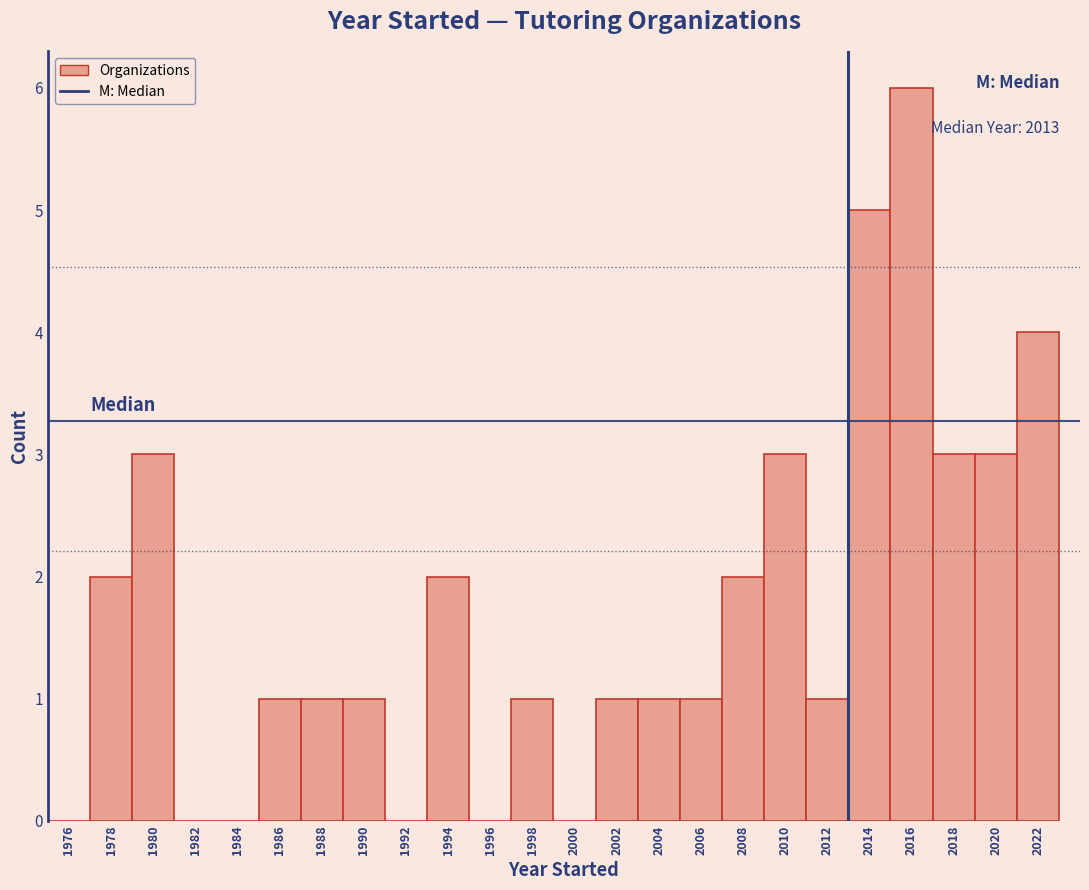

Which range on the x-axis has the tallest bar?

2015 to 2017